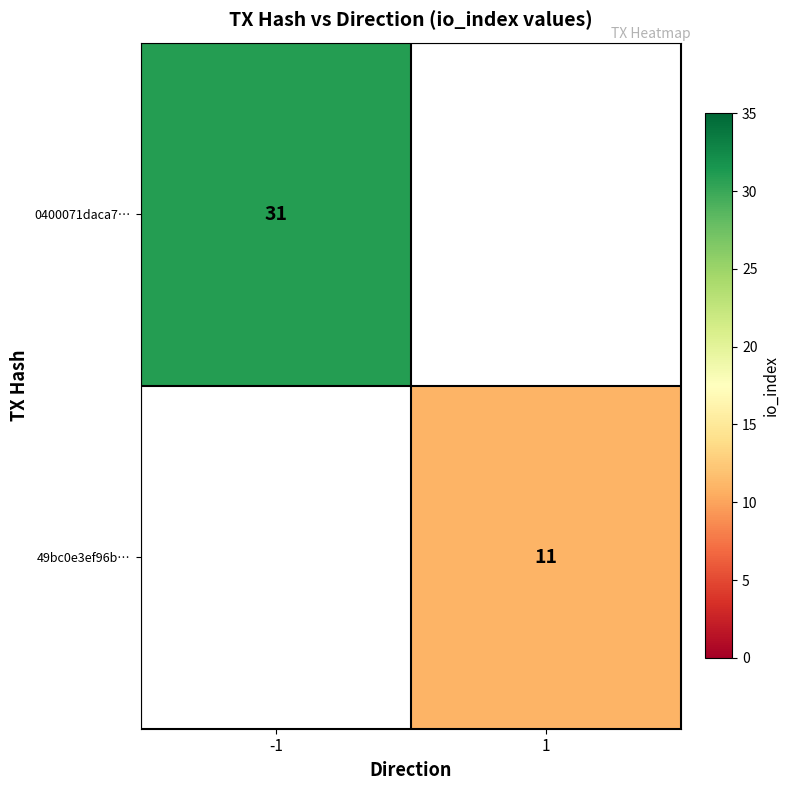

True or false: 49bc0e3ef96b… has a value of 11 at 1.

True